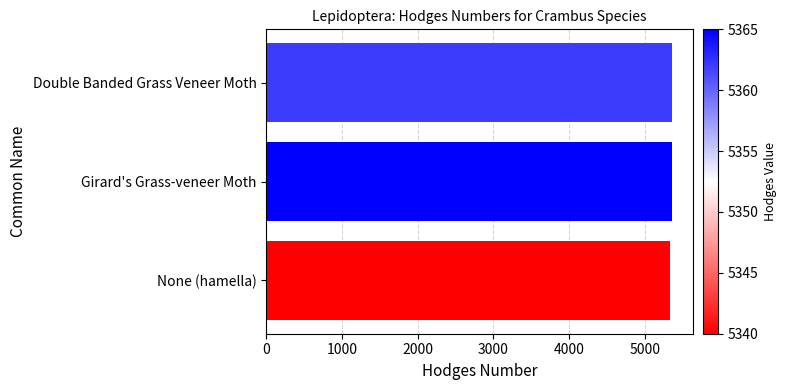

What is the ratio of the value at Girard's Grass-veneer Moth to the value at Double Banded Grass Veneer Moth?

1.0